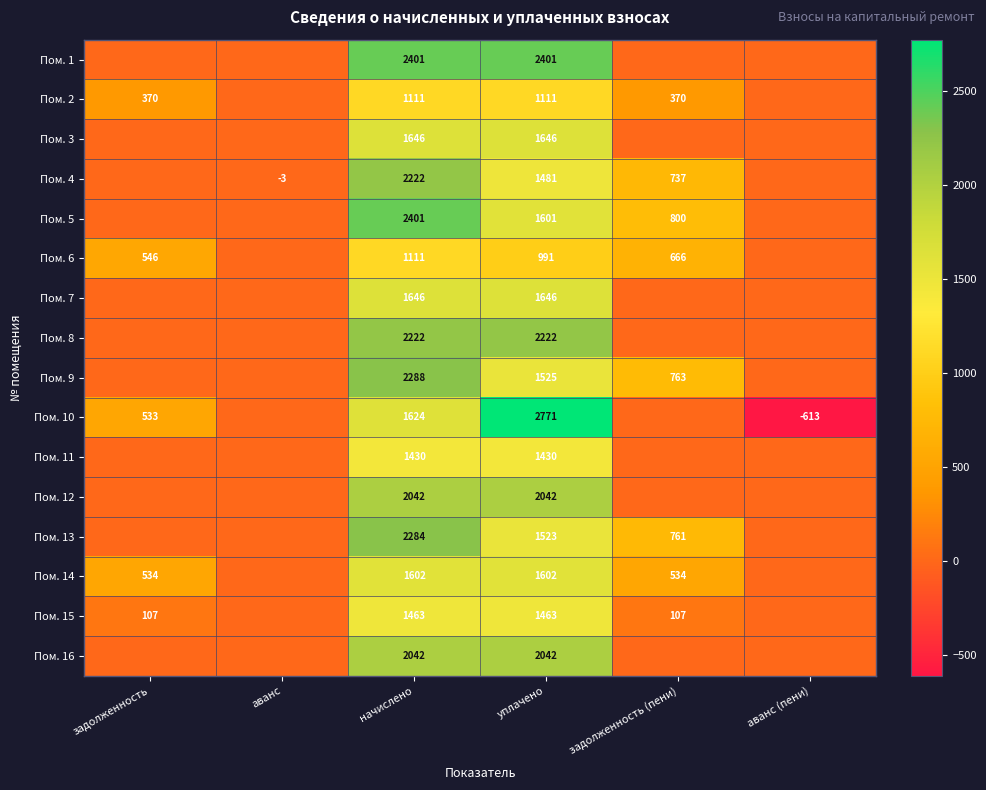

What is the maximum value shown in the chart?

2770.8